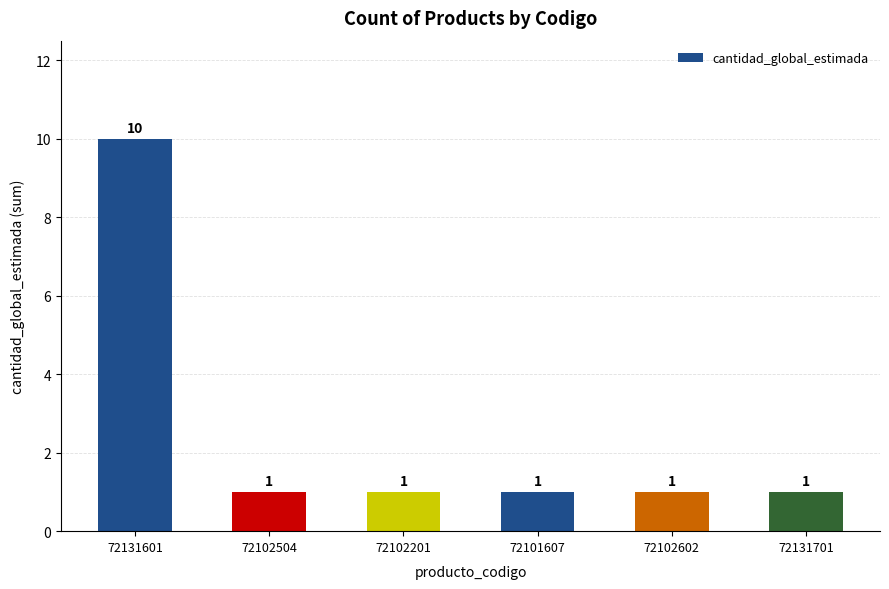

How many bars are there in total?

6